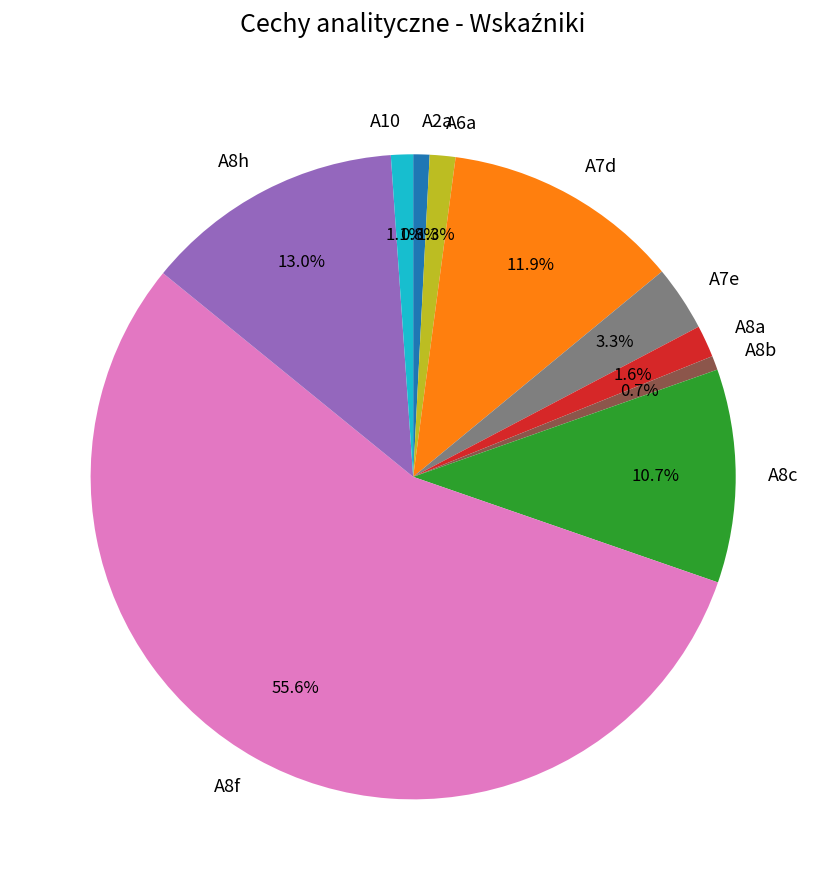

To the nearest percent, what percentage of the pie is A7d?

12%